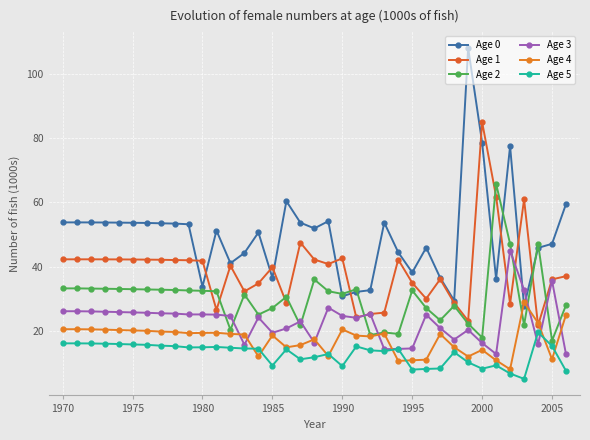

How many lines are shown in the chart?

6